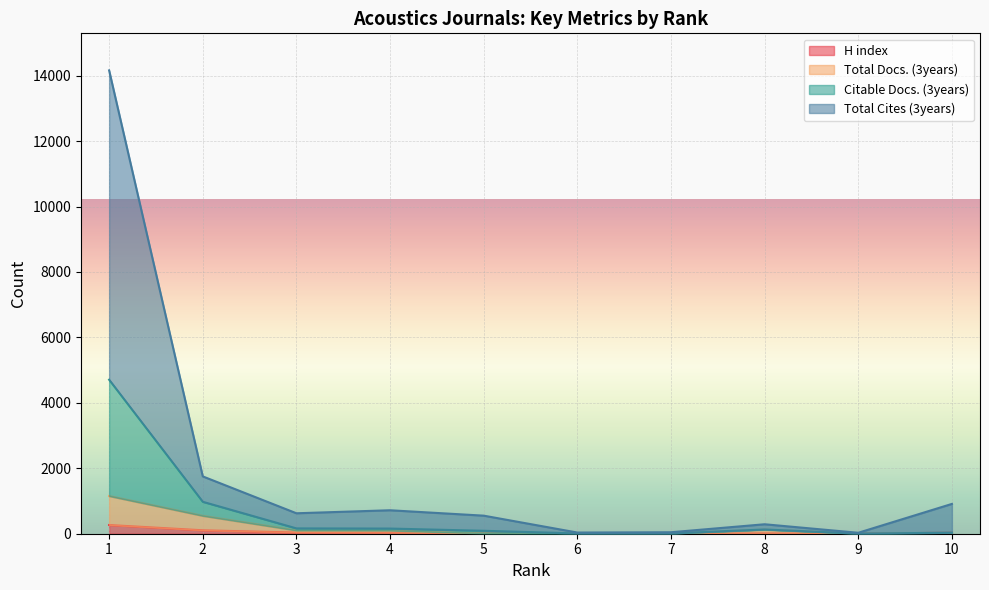

True or false: Total Docs. (3years) has more than 0 interior local peaks.

True